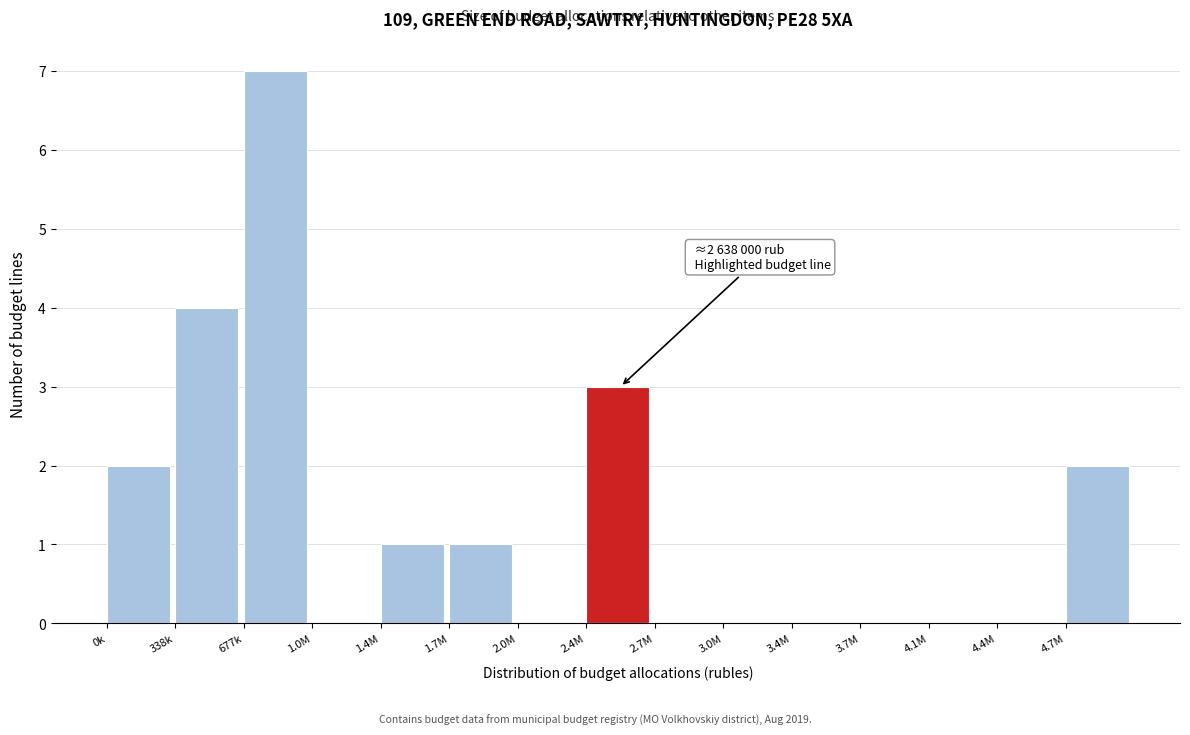

Reading left to right, what are all the values shown in this chart?

0k=2	338k=4	677k=7	1.0M=0	1.4M=1	1.7M=1	2.0M=0	2.4M=3	2.7M=0	3.0M=0	3.4M=0	3.7M=0	4.1M=0	4.4M=0	4.7M=2